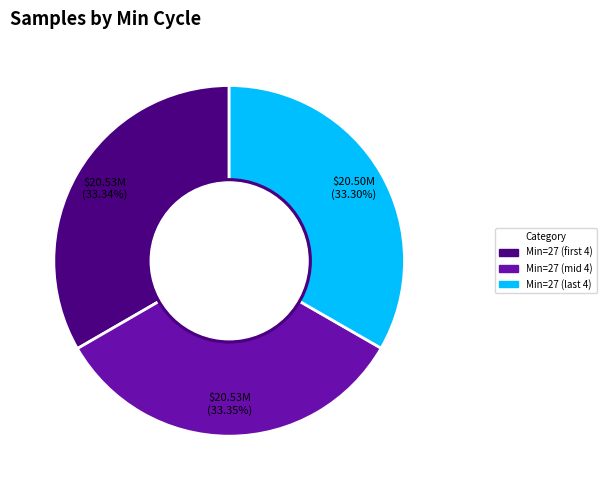

Is there a majority slice in this chart?

No